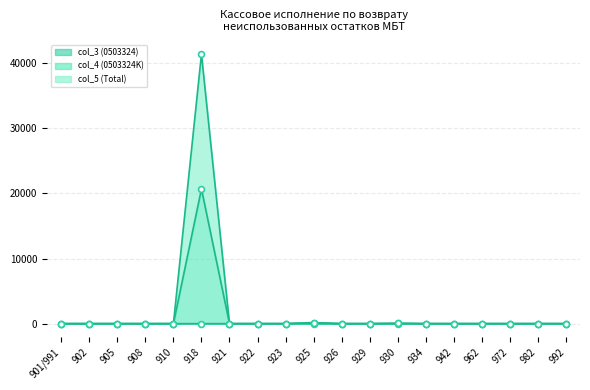

Which series contains the highest Y value?

col_5 (Total)